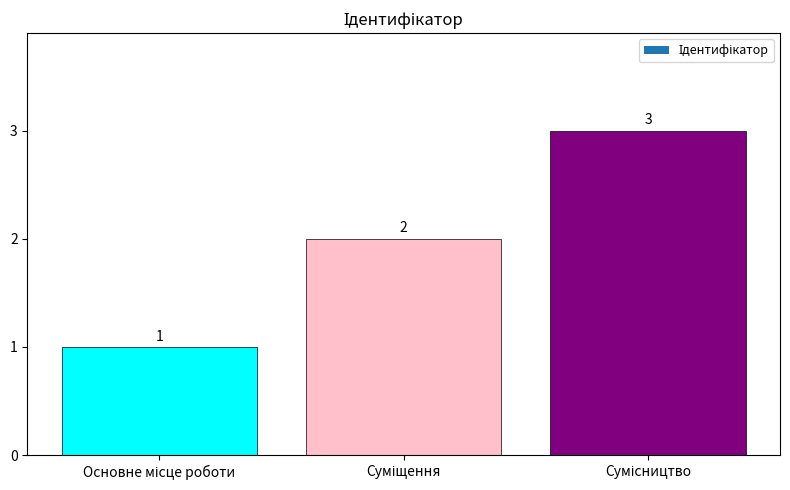

How many series are shown in this chart?

1